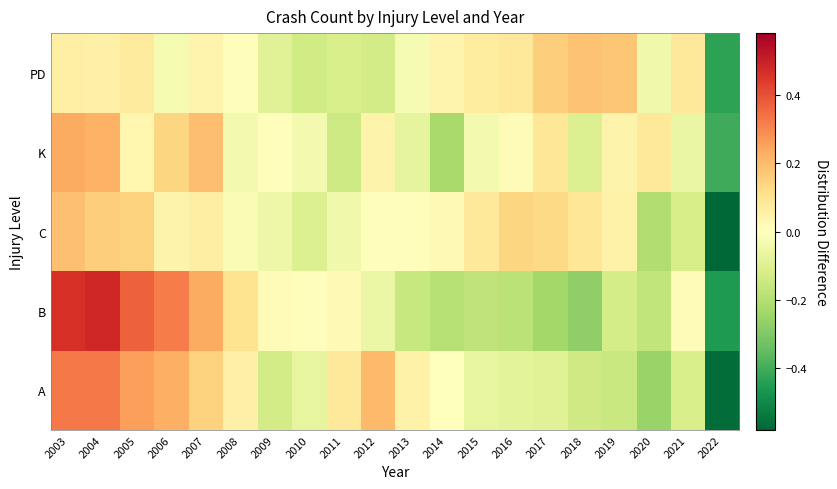

Reading left to right, extract all data points from this chart.

A: 2003=0.3	2004=0.3	2005=0.3	2006=0.2	2007=0.1	2008=0.1	2009=-0.1	2010=-0.1	2011=0.1	2012=0.2	2013=0.0	2014=0.0	2015=-0.1	2016=-0.1	2017=-0.1	2018=-0.1	2019=-0.2	2020=-0.3	2021=-0.1	2022=-0.6
B: 2003=0.5	2004=0.5	2005=0.4	2006=0.3	2007=0.2	2008=0.1	2009=0.0	2010=0.0	2011=0.0	2012=-0.1	2013=-0.2	2014=-0.2	2015=-0.2	2016=-0.2	2017=-0.2	2018=-0.3	2019=-0.1	2020=-0.2	2021=0.0	2022=-0.5
C: 2003=0.2	2004=0.2	2005=0.1	2006=0.0	2007=0.1	2008=-0.0	2009=-0.1	2010=-0.1	2011=-0.0	2012=0.0	2013=0.0	2014=0.0	2015=0.1	2016=0.1	2017=0.1	2018=0.1	2019=0.0	2020=-0.2	2021=-0.1	2022=-0.6
K: 2003=0.2	2004=0.2	2005=0.0	2006=0.1	2007=0.2	2008=-0.0	2009=0.0	2010=-0.0	2011=-0.1	2012=0.0	2013=-0.1	2014=-0.2	2015=-0.0	2016=0.0	2017=0.1	2018=-0.1	2019=0.0	2020=0.1	2021=-0.1	2022=-0.4
PD: 2003=0.1	2004=0.1	2005=0.1	2006=-0.0	2007=0.0	2008=0.0	2009=-0.1	2010=-0.1	2011=-0.1	2012=-0.1	2013=-0.0	2014=0.0	2015=0.1	2016=0.1	2017=0.2	2018=0.2	2019=0.2	2020=-0.0	2021=0.1	2022=-0.4